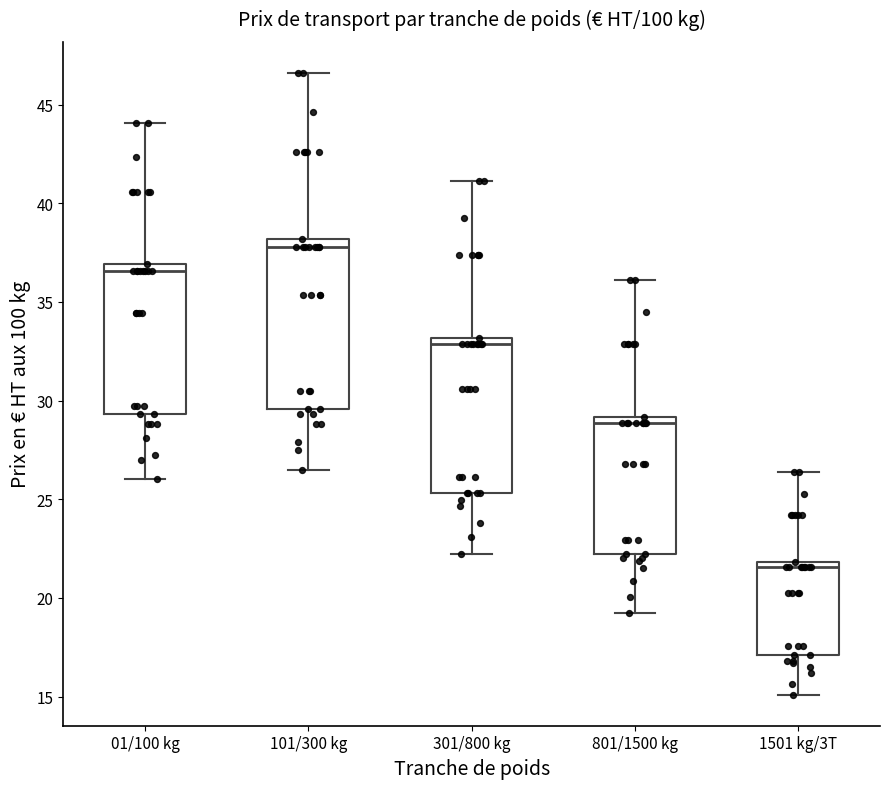

Comparing the boxes themselves (not the whiskers), which one is the tallest?

101/300 kg